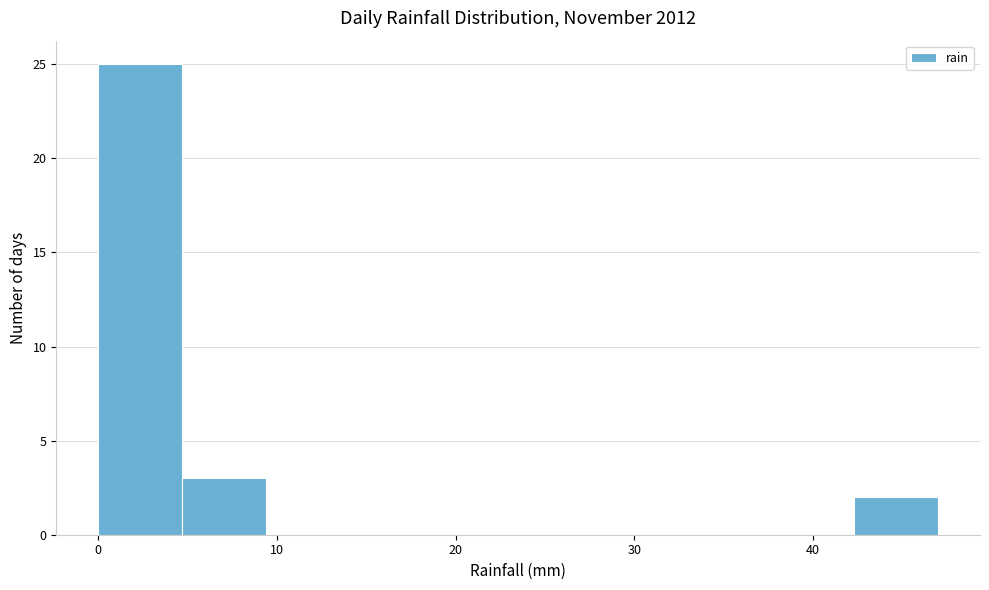

Reading left to right, transcribe this chart: for each bar, give the range it covers on the x-axis and its height. Neither the bar edges nor the heights are printed on the chart, so give them approximately, as read against the axes.

0.0 to 4.7: 25
4.7 to 9.4: 3
9.4 to 14.1: 0
14.1 to 18.8: 0
18.8 to 23.5: 0
23.5 to 28.2: 0
28.2 to 32.9: 0
32.9 to 37.6: 0
37.6 to 42.3: 0
42.3 to 47.0: 2